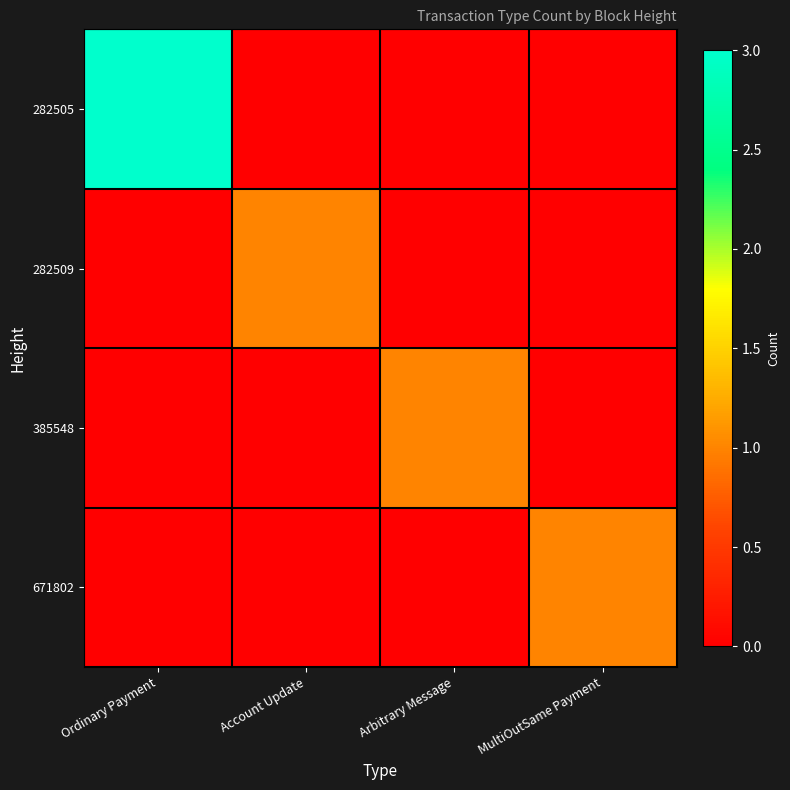

What is the spread (max minus min) of values at Ordinary Payment?

3